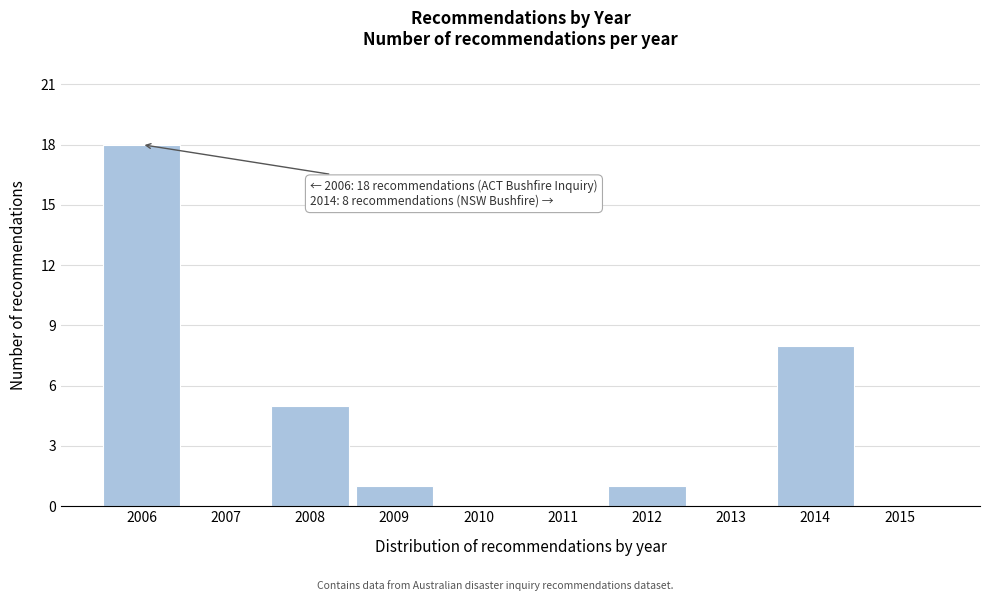

Reading left to right, transcribe all the data shown in this chart.

2006=18	2007=0	2008=5	2009=1	2010=0	2011=0	2012=1	2013=0	2014=8	2015=0